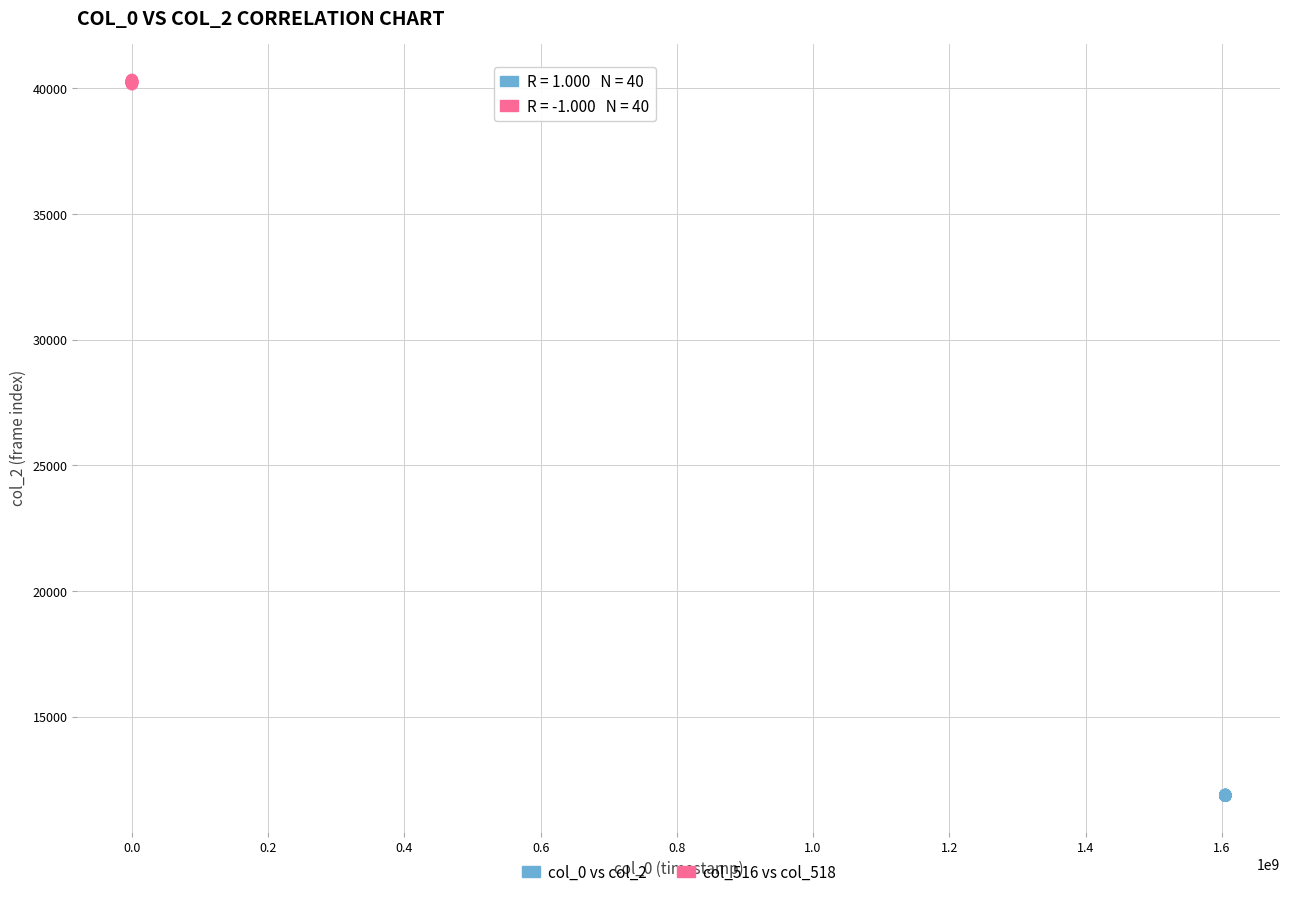

Which series has the largest Y range (max minus min)?

col_516 vs col_518